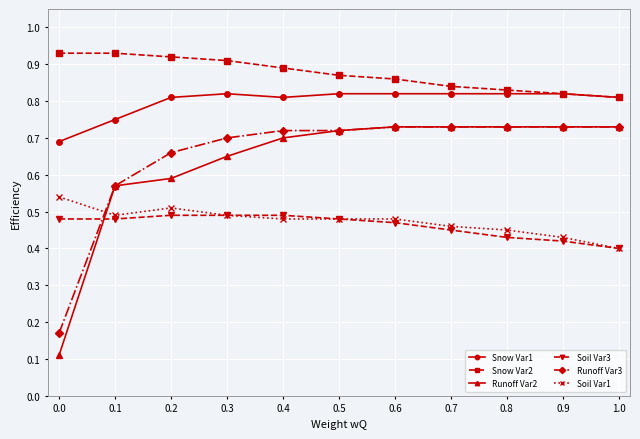

How many Soil Var3 values are between 0 and 1?

11